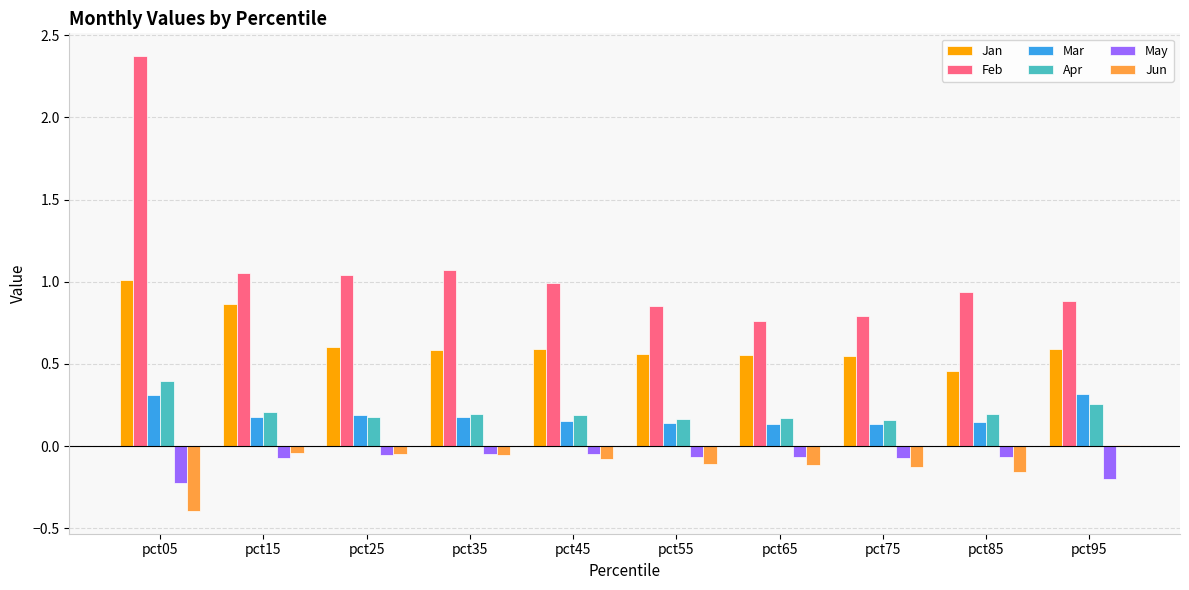

How many data points does each series have?

10